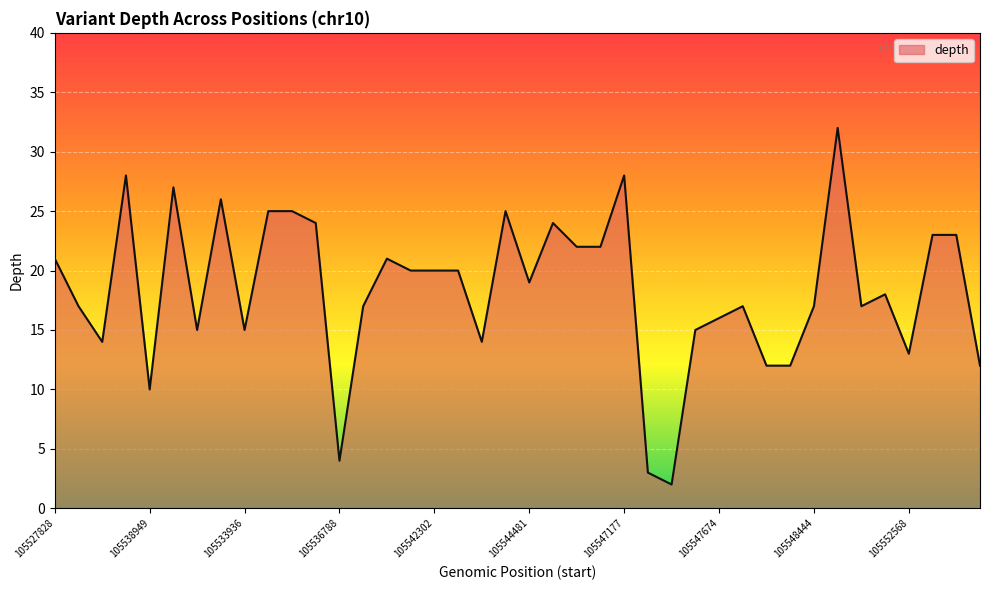

Count the number of categories in the chart.

40